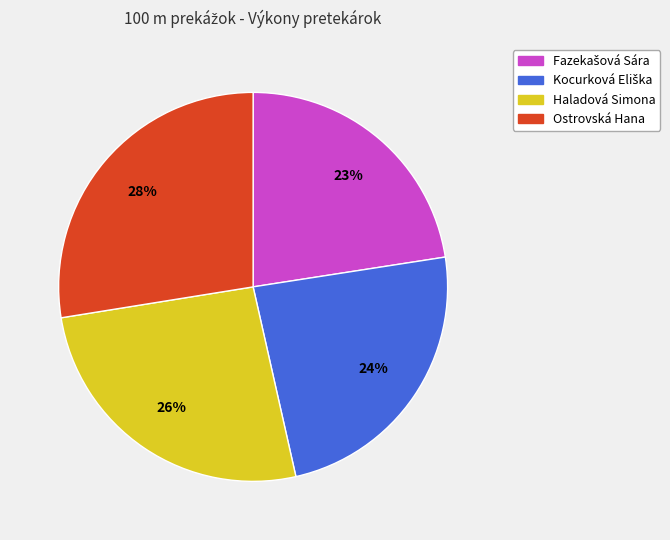

True or false: Haladová Simona accounts for 26% of the total.

True